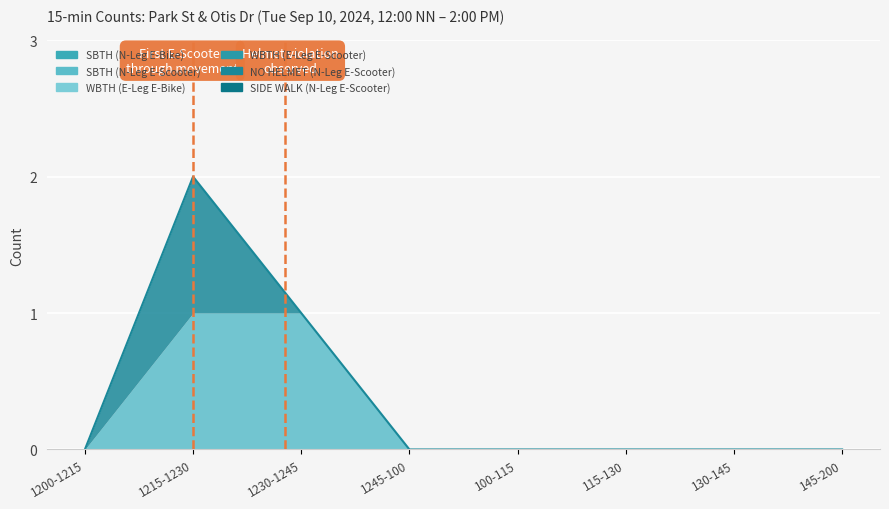

Which category has the lowest value in the SIDE WALK (N-Leg E-Scooter) series?

1200-1215